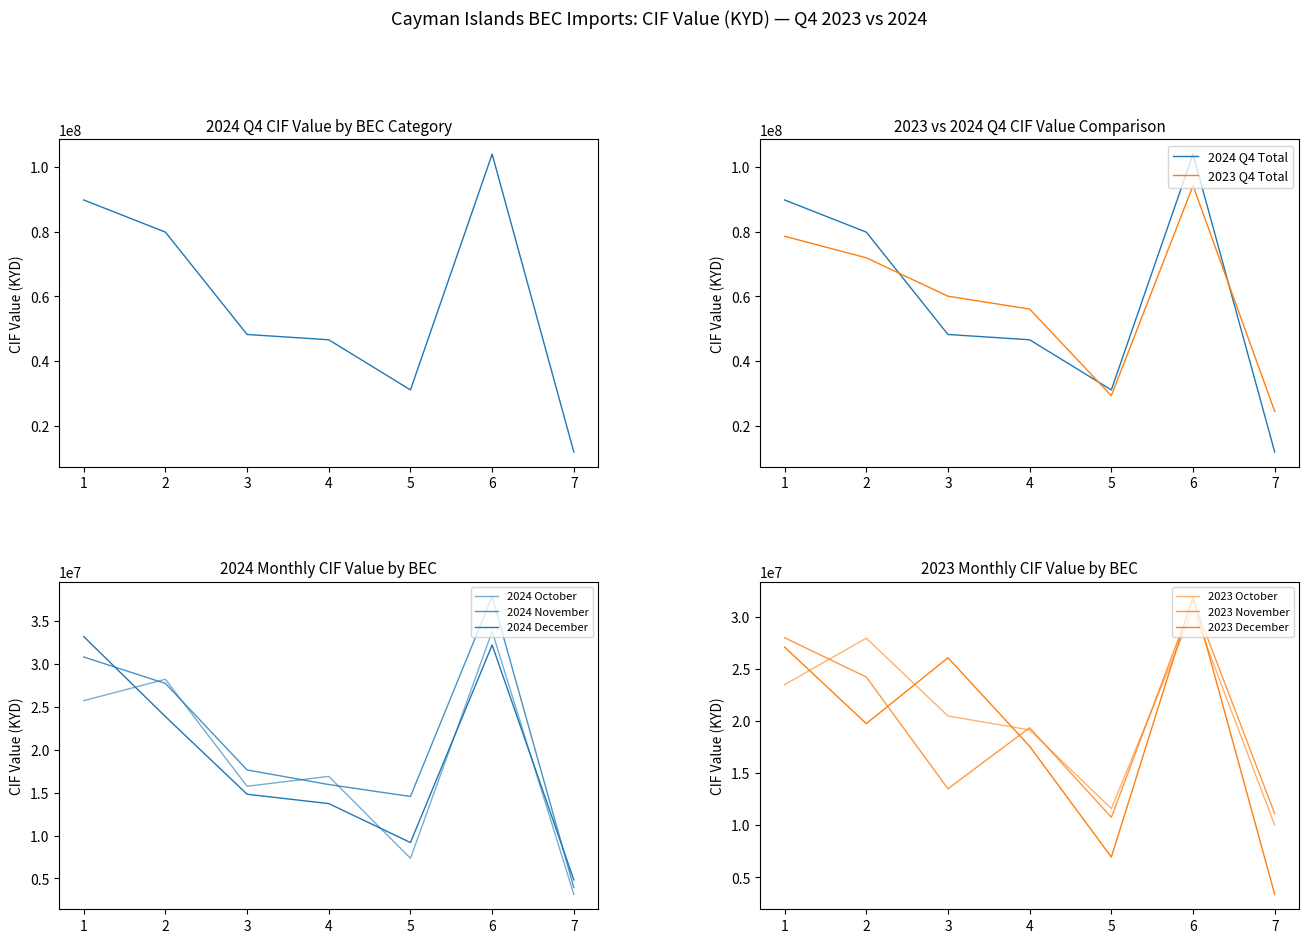

Is this an area chart (filled region under the line)?

No